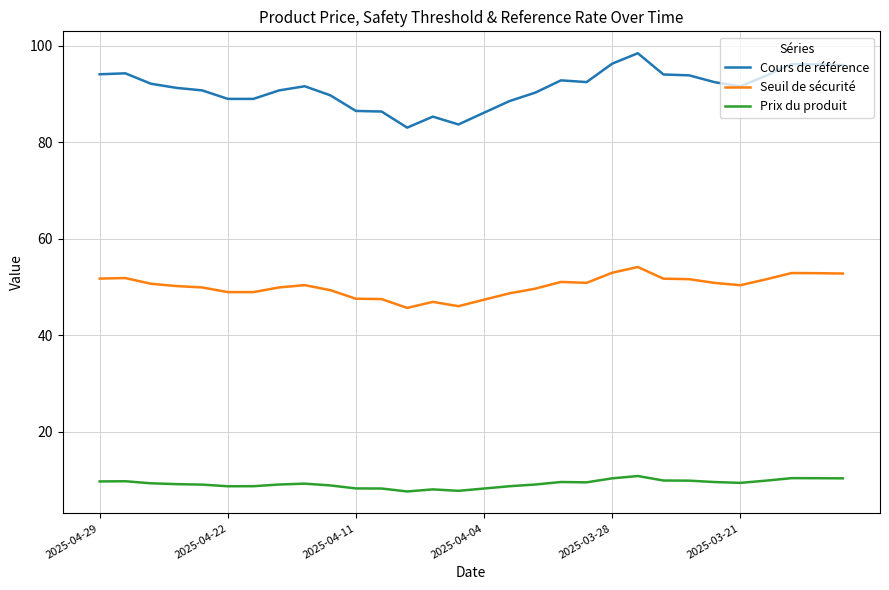

What is the lowest value of the Cours de référence series?

83.0